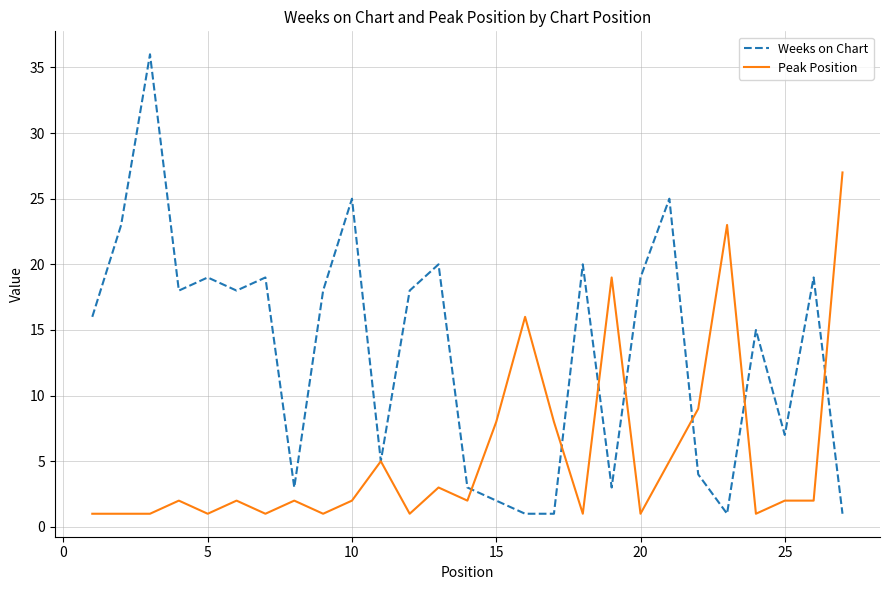

Which series has the widest spread of values?

Weeks on Chart